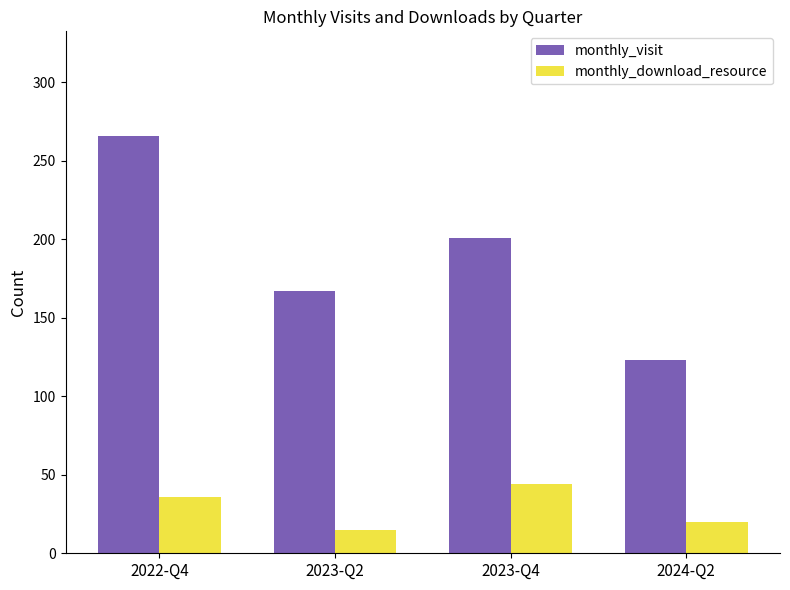

At which label does monthly_visit first exceed 201?

2022-Q4